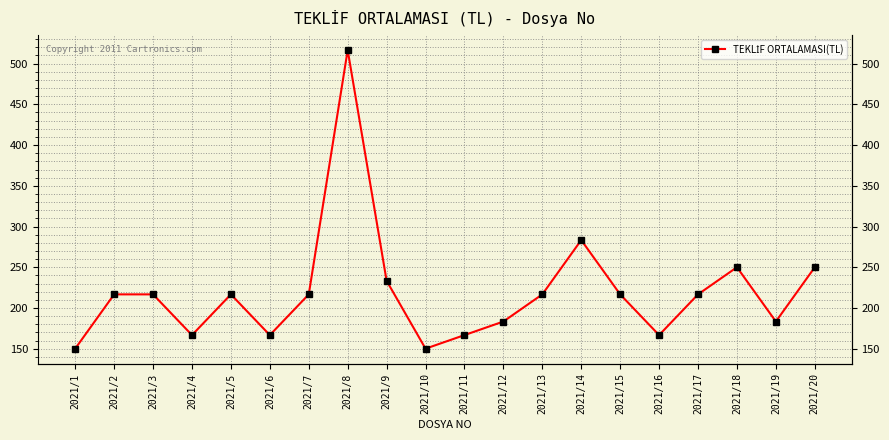

Is it true that the value at 2021/5 is 216.7?

True